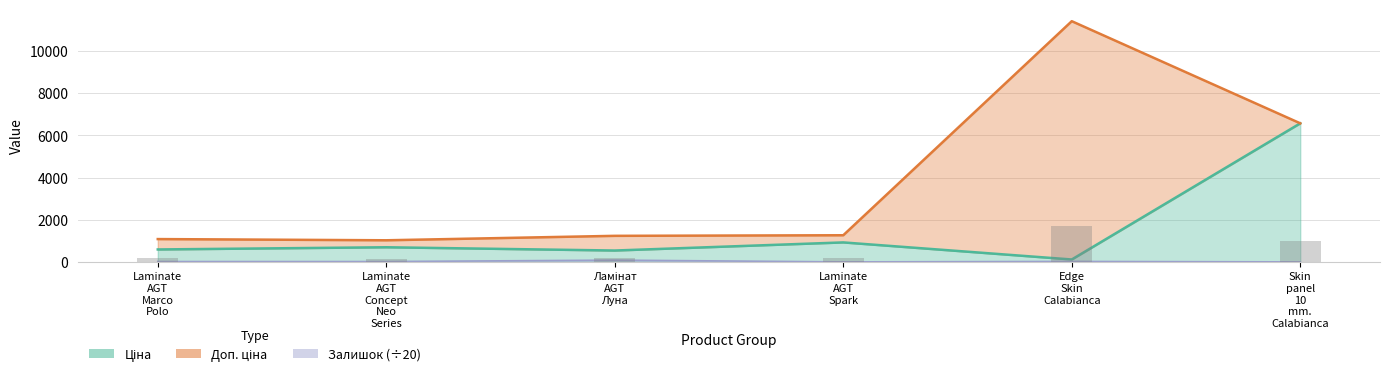

True or false: Ціна has a value of 1838.7 at Skin panel 10 mm. Calabianca.

False